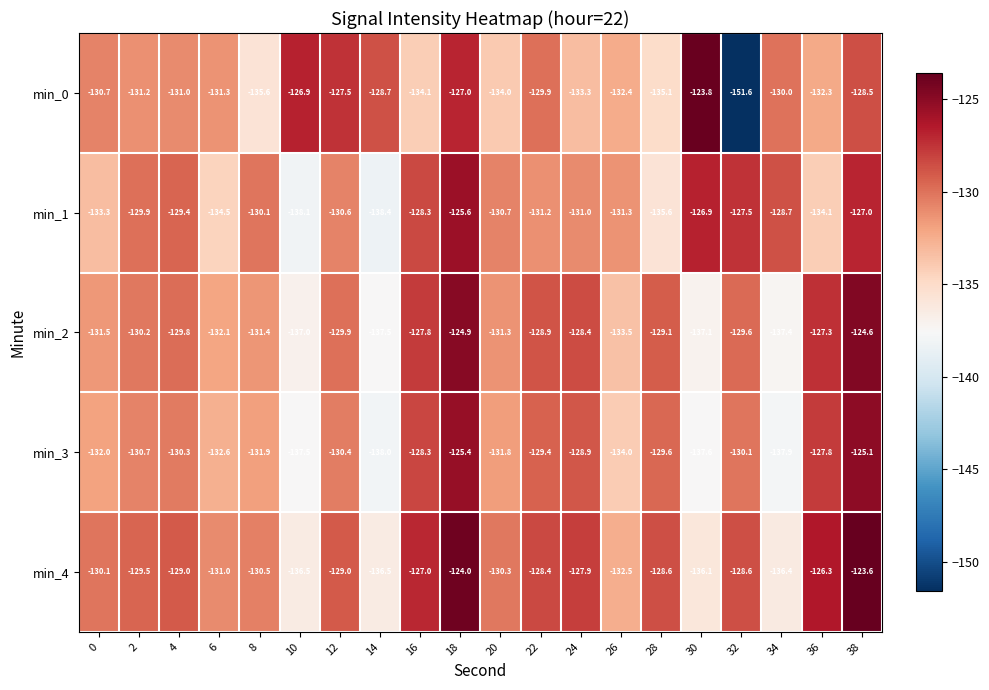

What is the difference between the min_1 values at 10 and 4?

8.7